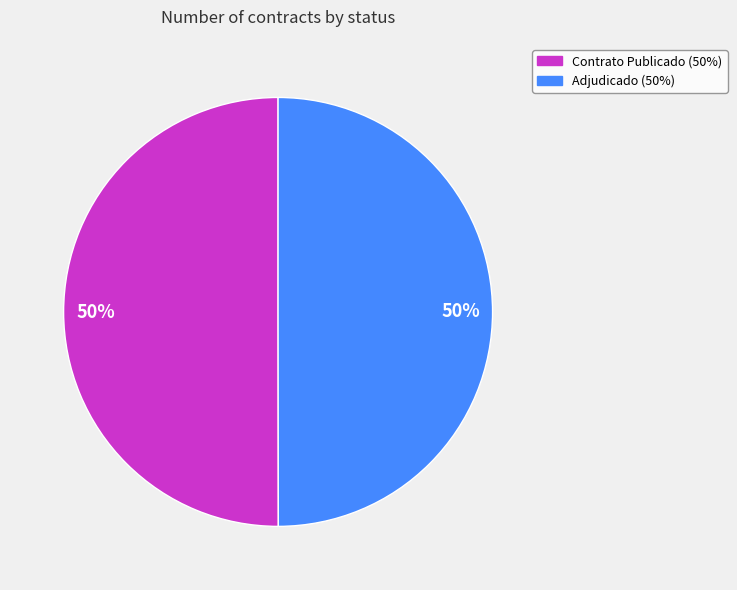

To the nearest percent, what is the average slice percentage?

50%